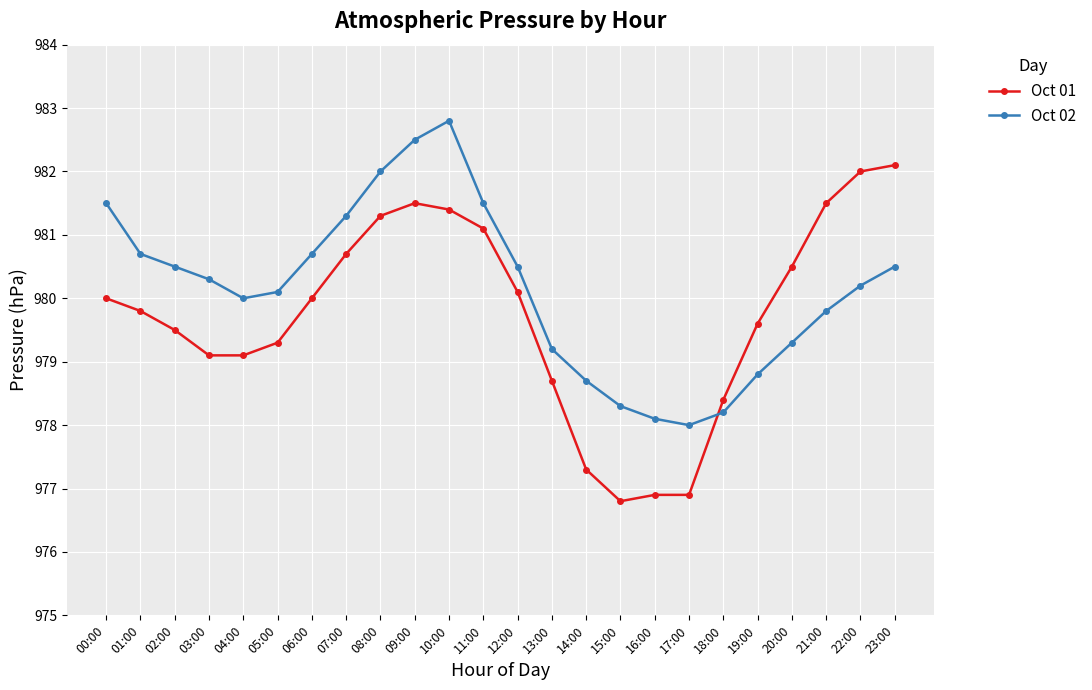

Reading left to right, transcribe all the data shown in this chart.

Oct 01: 980.0	979.8	979.5	979.1	979.1	979.3	980.0	980.7	981.3	981.5	981.4	981.1	980.1	978.7	977.3	976.8	976.9	976.9	978.4	979.6	980.5	981.5	982.0	982.1
Oct 02: 981.5	980.7	980.5	980.3	980.0	980.1	980.7	981.3	982.0	982.5	982.8	981.5	980.5	979.2	978.7	978.3	978.1	978.0	978.2	978.8	979.3	979.8	980.2	980.5